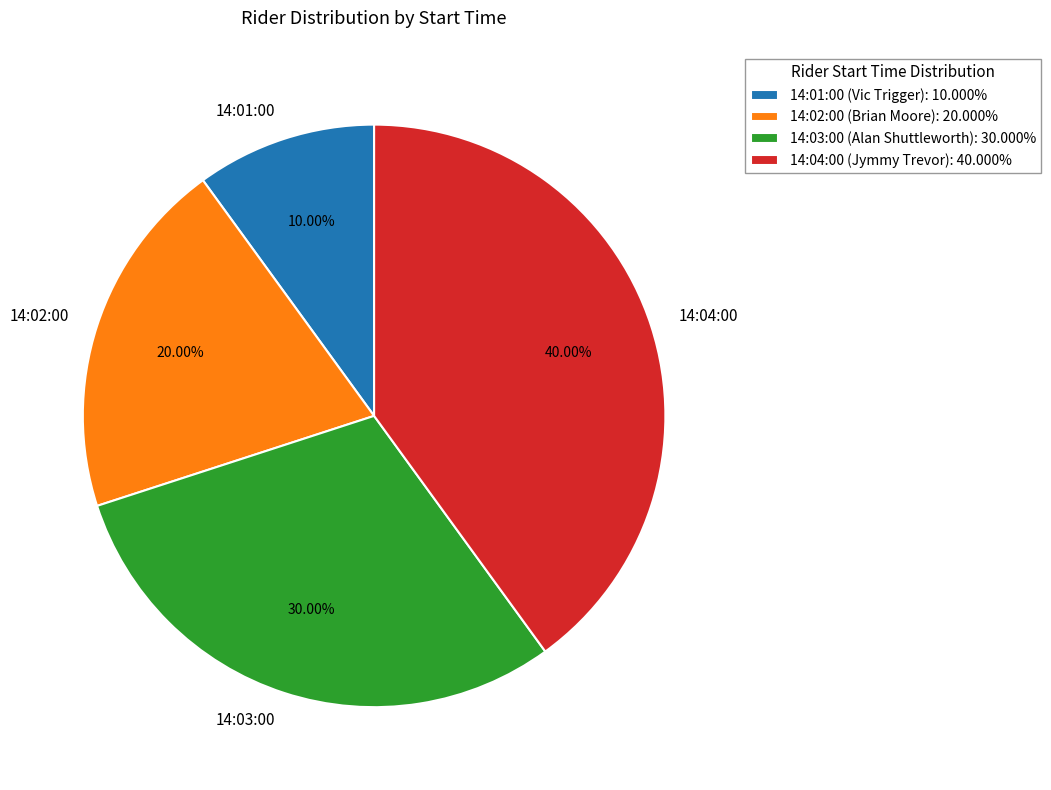

What percentage is the 14:03:00 slice, to the nearest percent?

30%